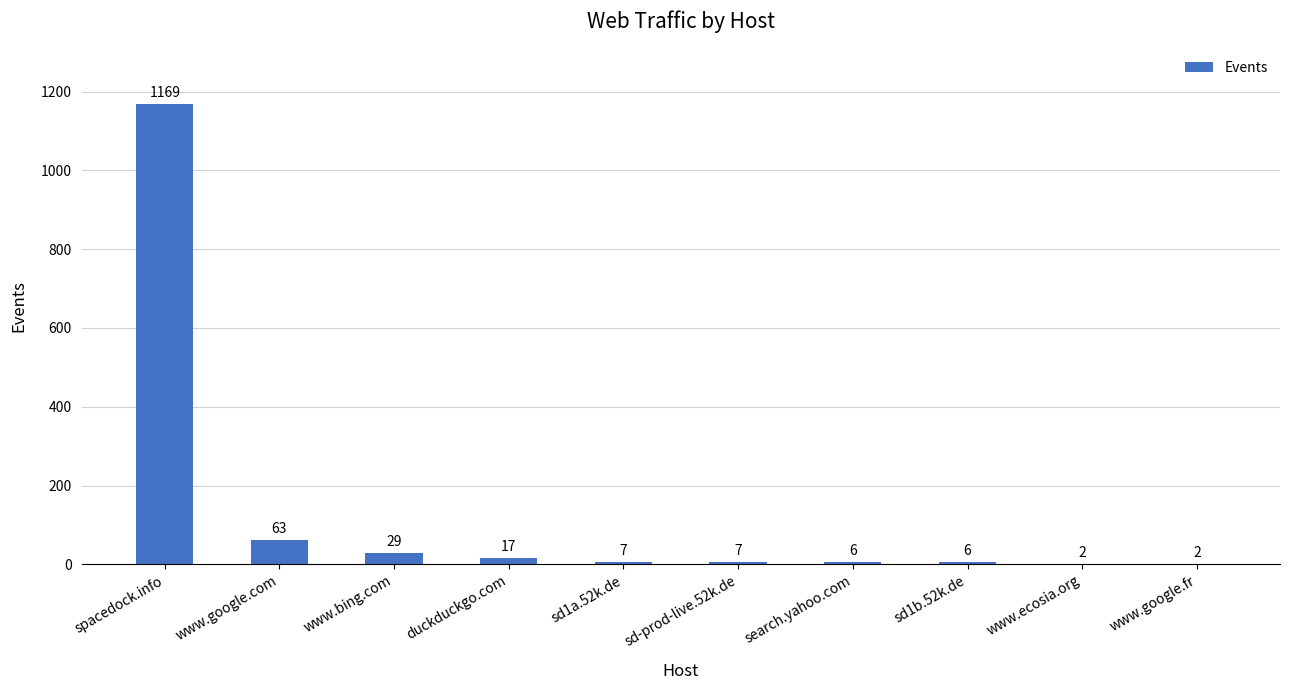

The value at spacedock.info is 243. True or false?

False